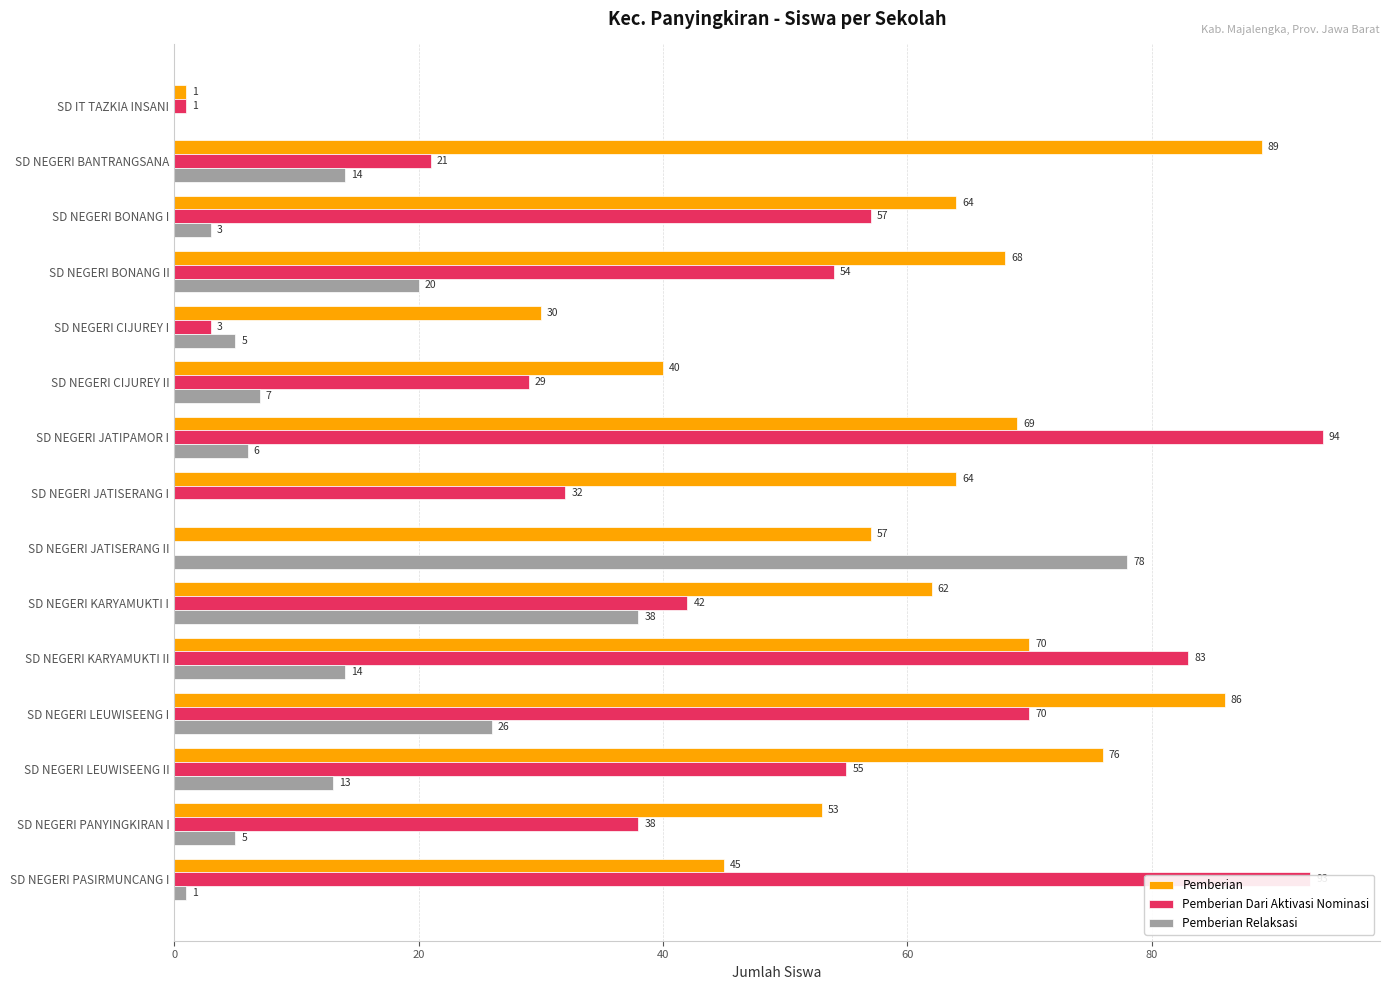

What is the average value of the Pemberian series?

58